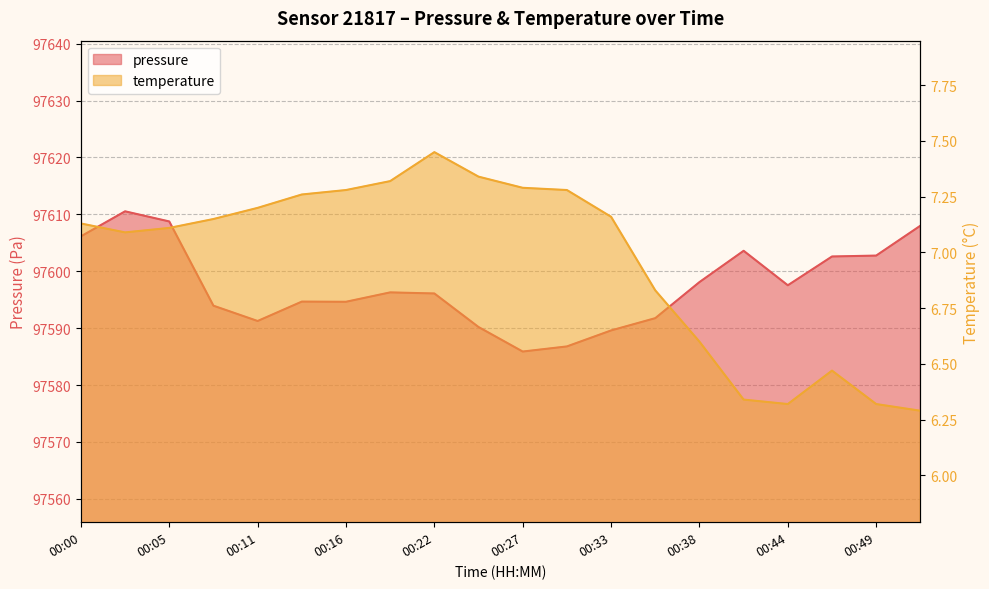

At 00:00, list the series in order from smallest to largest.

temperature, pressure